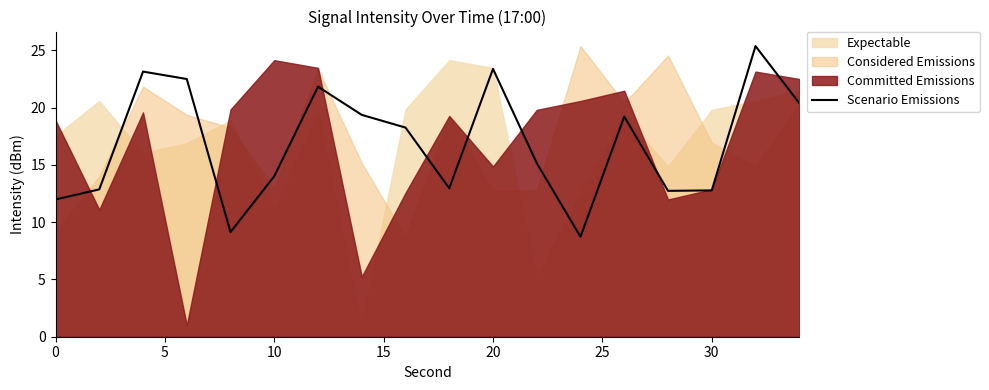

What is the maximum value for Scenario Emissions?

25.4